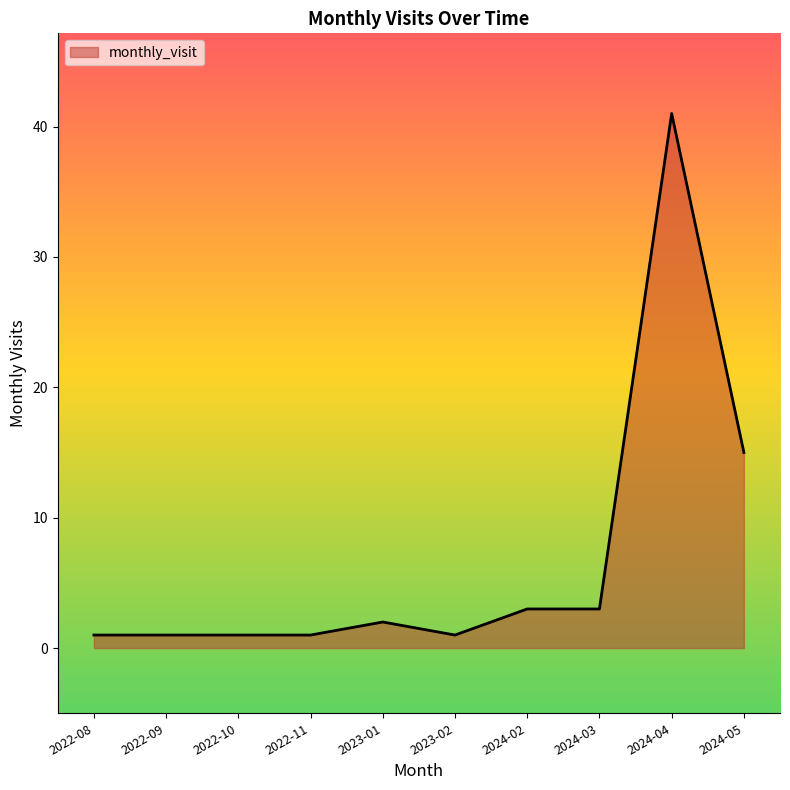

What position from the left is 2024-03?

8